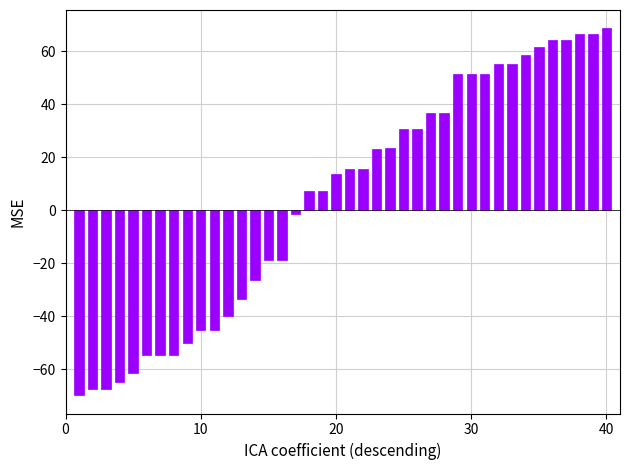

What is the difference between the second highest and second lowest values?

133.9